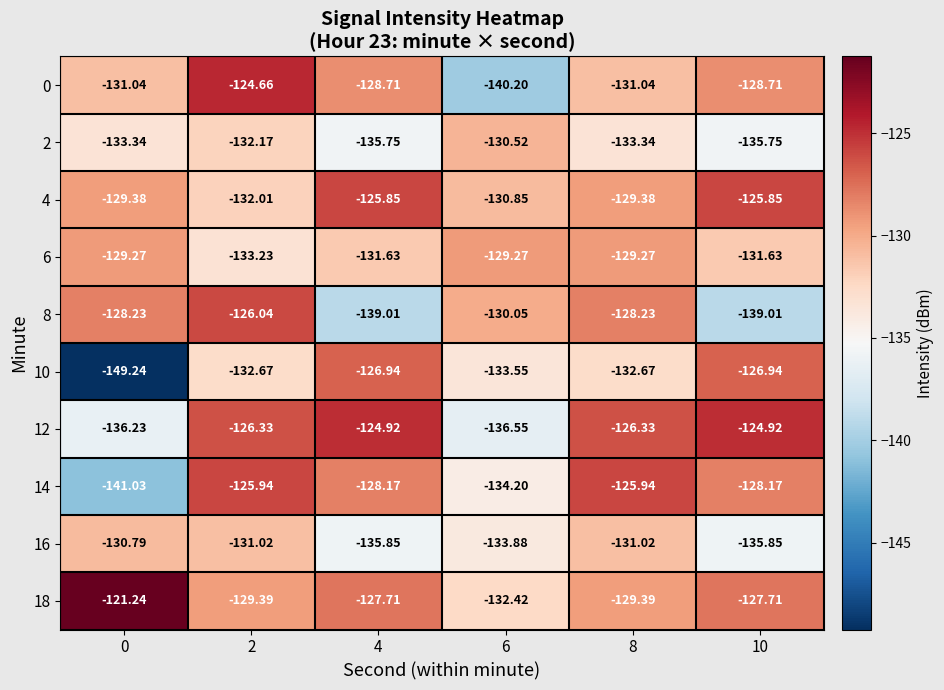

How many data points does each series have?

6